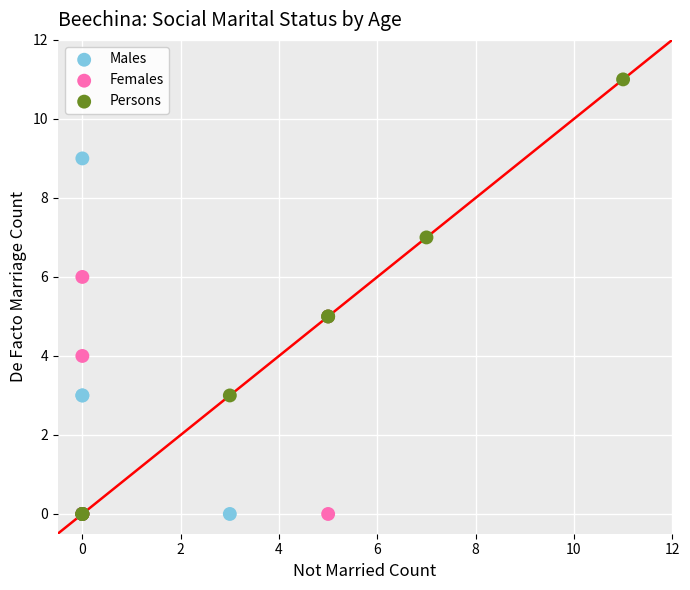

Which series has the largest Y range (max minus min)?

Persons